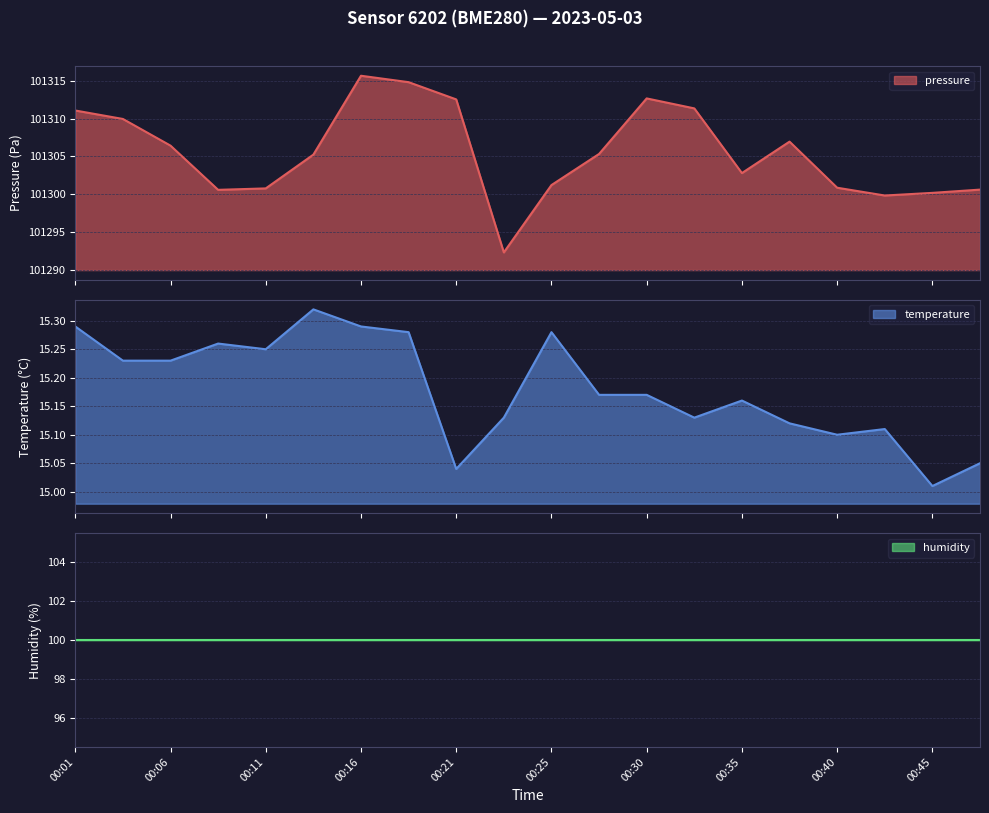

In temperature, how many points are higher than both neighbors (excluding endpoints)?

5